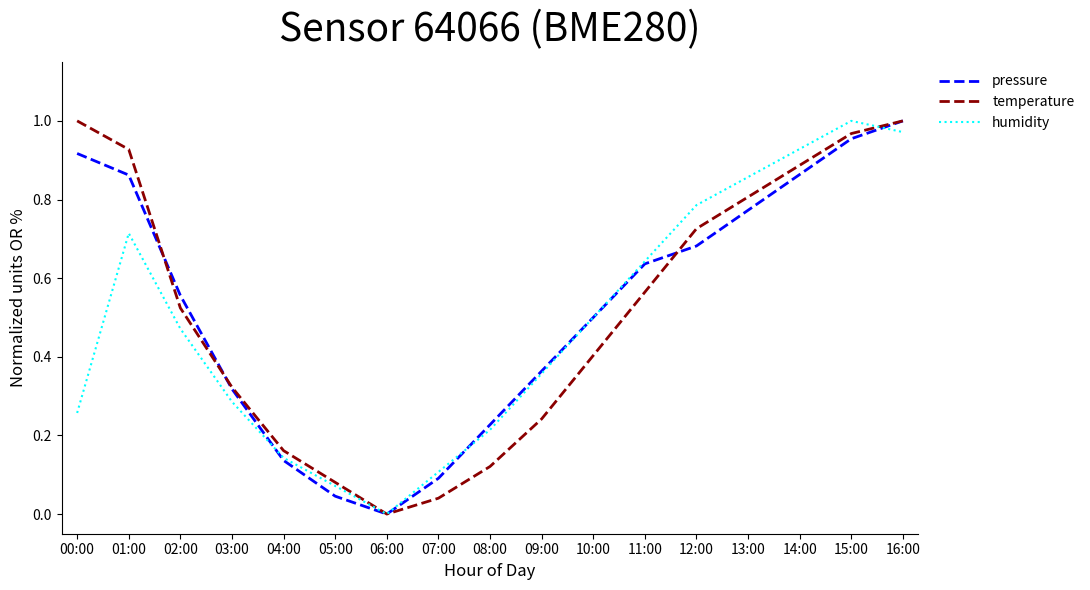

Between 09:00 and 13:00, which series saw the biggest shift?

temperature